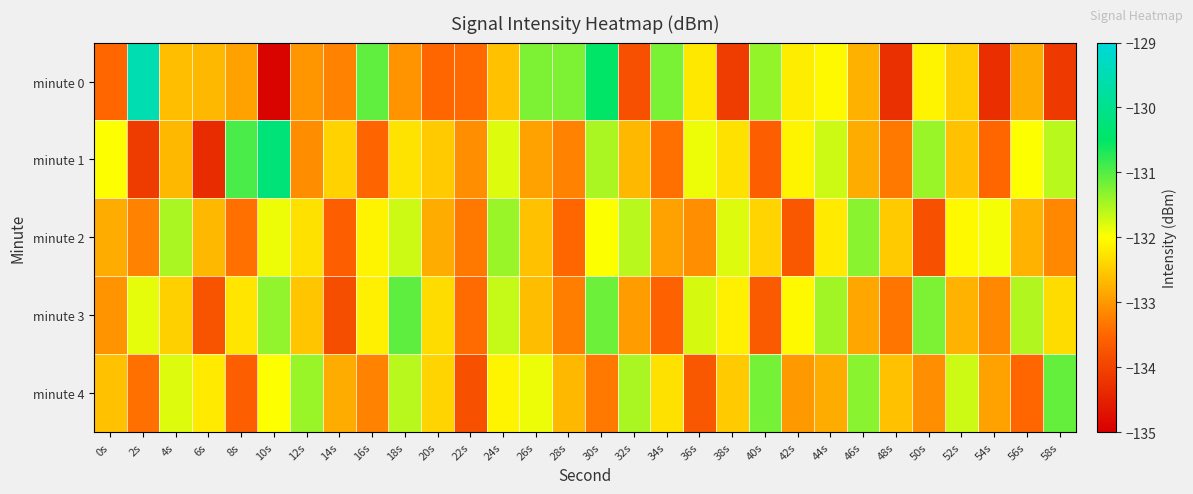

What is the greatest value displayed?

-129.5